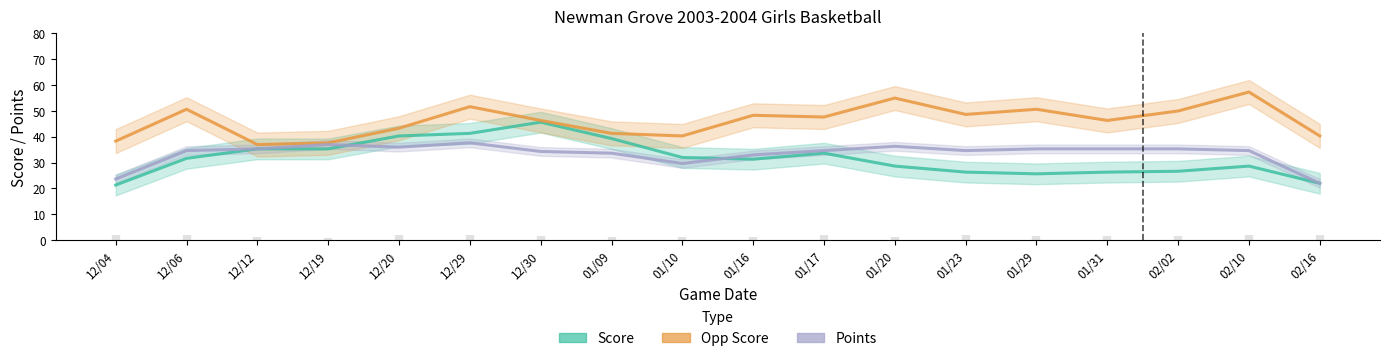

At how many categories does at least one series exceed 25?

18